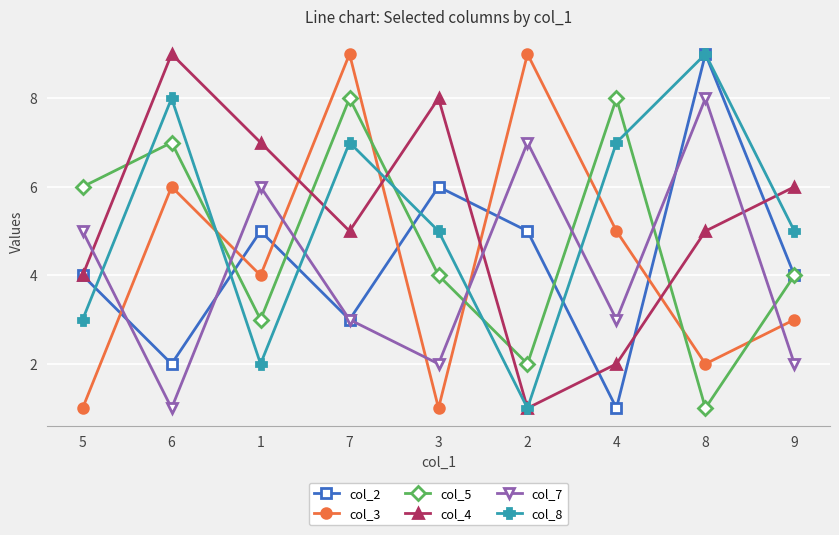

What is the maximum value shown in the chart?

9